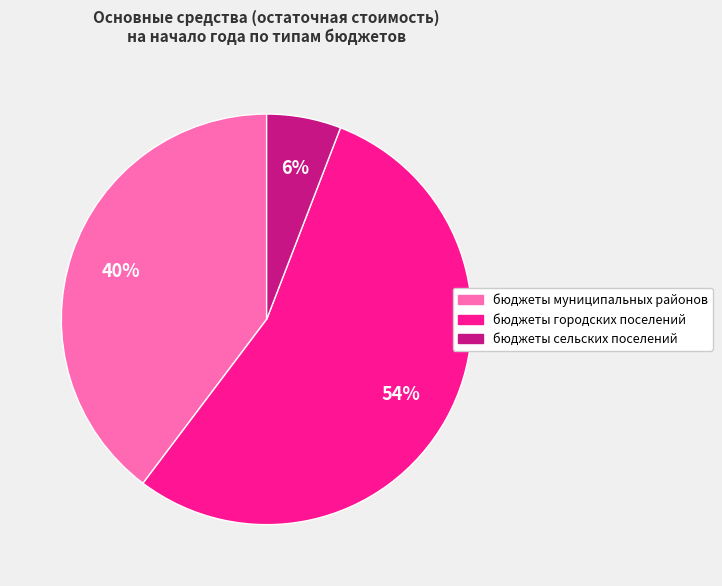

What is the largest slice in the pie chart?

бюджеты городских поселений